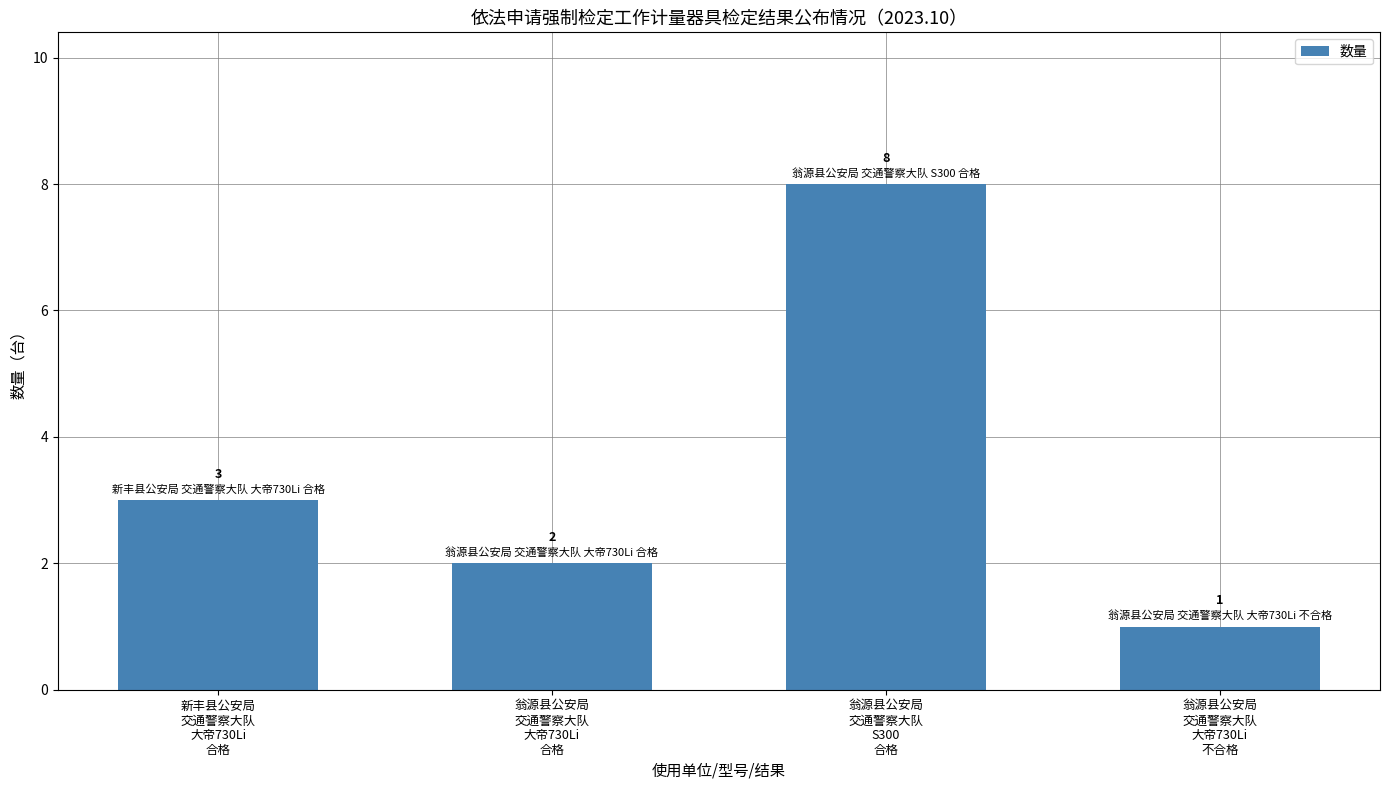

What is the ratio of the value at 翁源县公安局
交通警察大队
S300
合格 to the value at 新丰县公安局
交通警察大队
大帝730Li
合格?

2.7